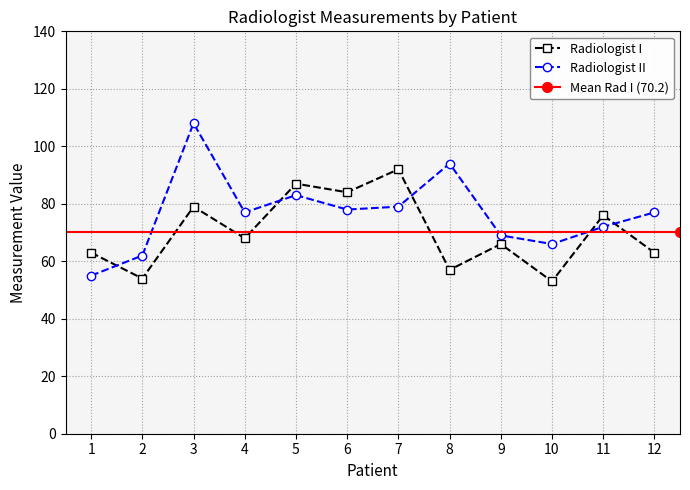

At how many categories does at least one series exceed 103?

1